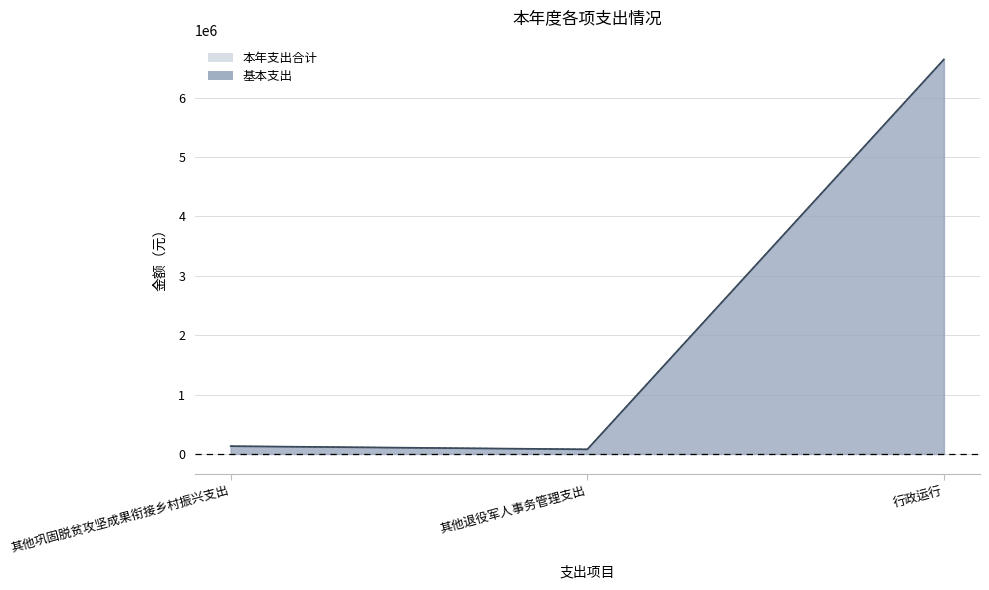

At which category is the sum across all series the highest?

行政运行